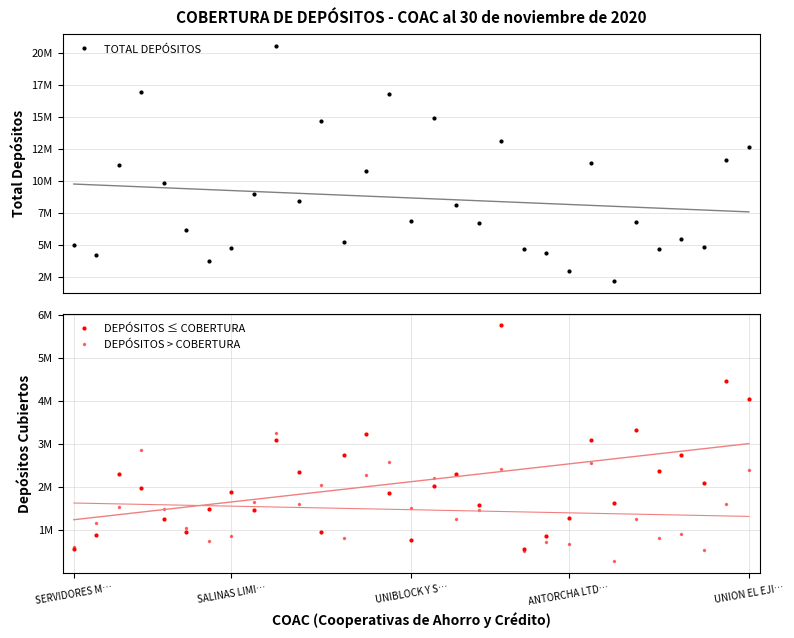

Which series has the largest total across all categories?

TOTAL DEPÓSITOS